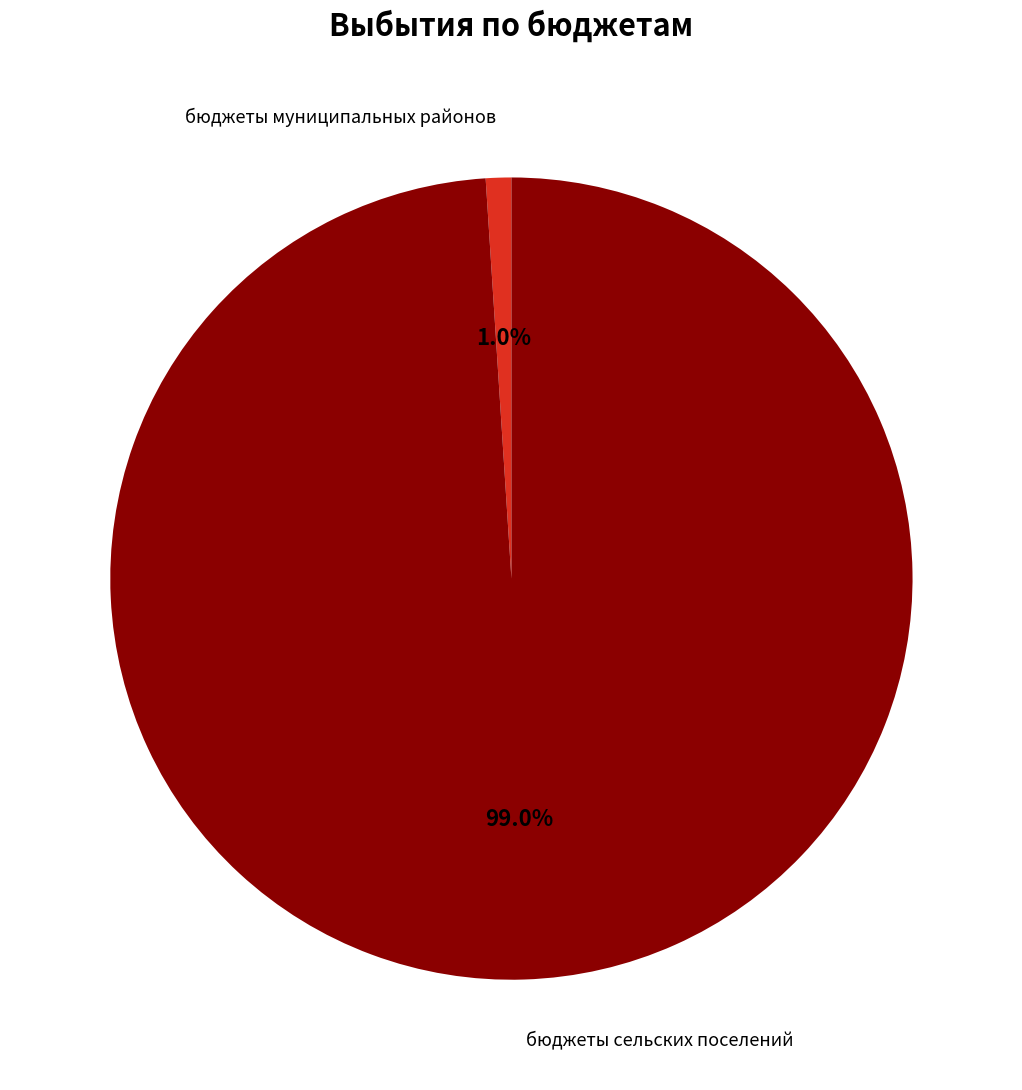

Is there a majority slice in this chart?

Yes